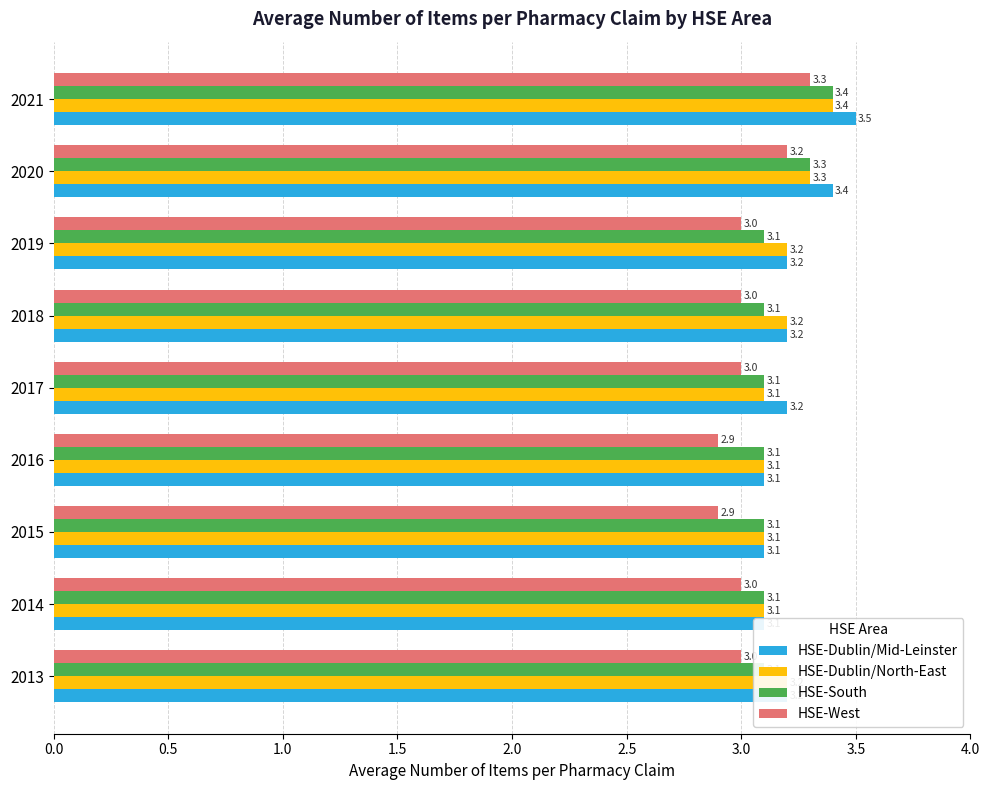

Which series changed the most between 2019 and 2021?

HSE-Dublin/Mid-Leinster